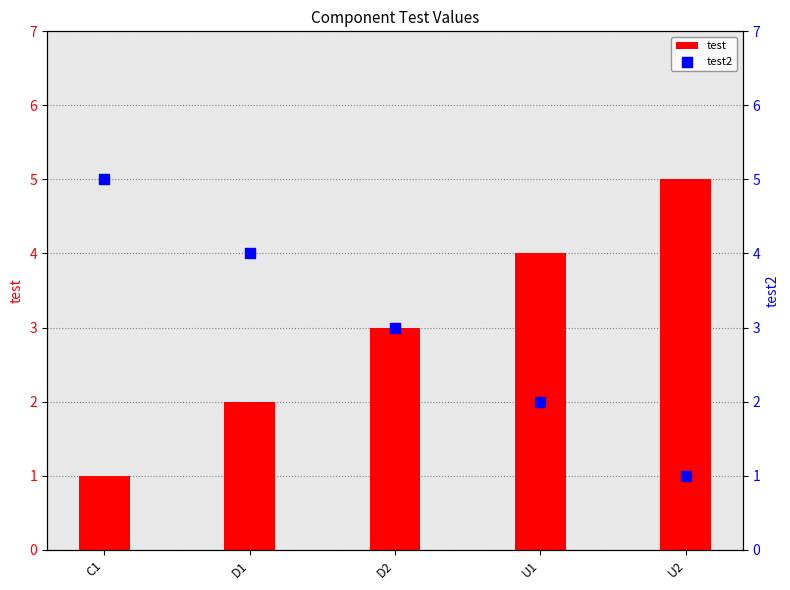

At how many categories does at least one series exceed 1?

5